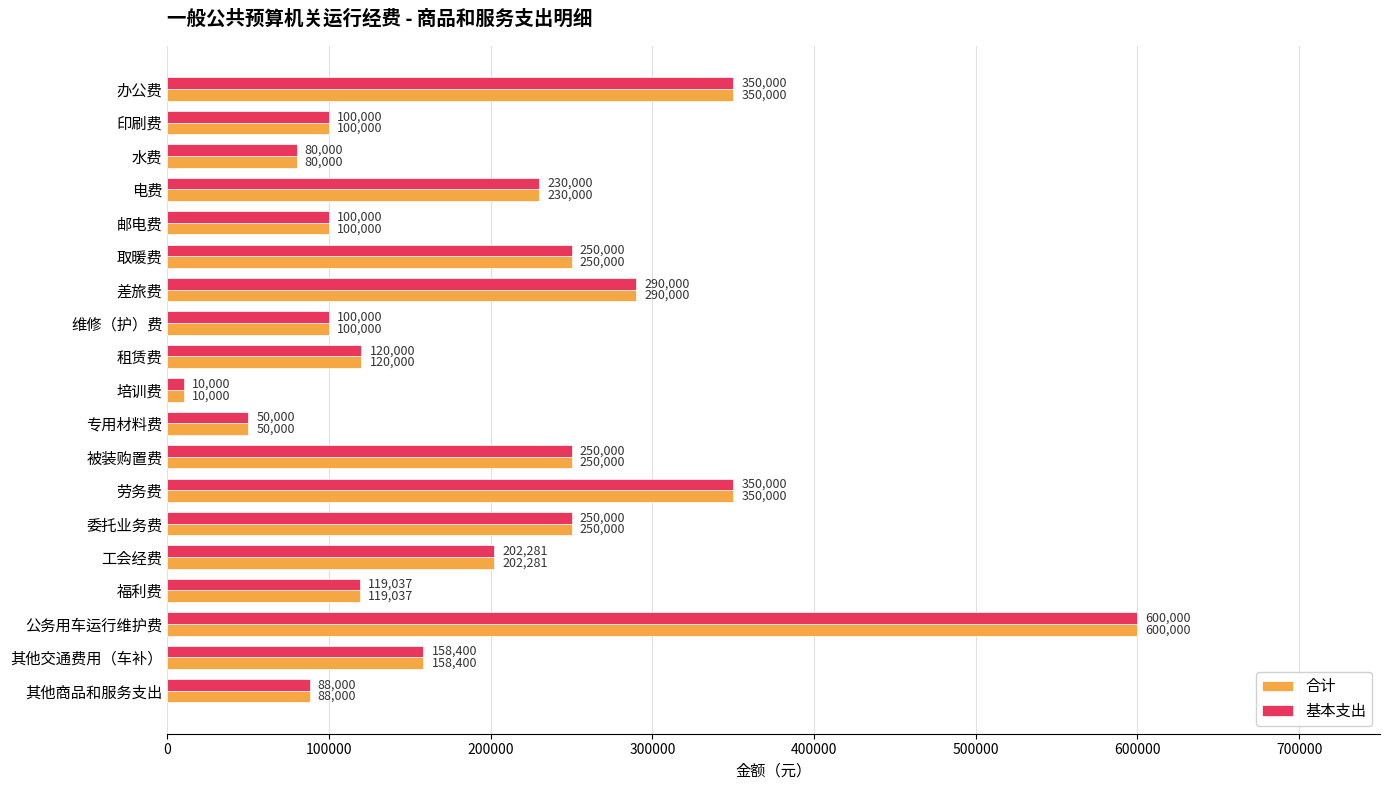

Is the value of 合计 at 专用材料费 greater than the value of 基本支出 at 邮电费?

No